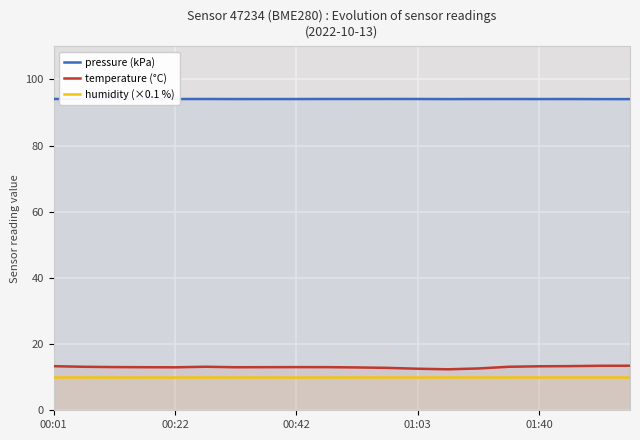

True or false: humidity (×0.1 %) and temperature (°C) cross at least once.

False